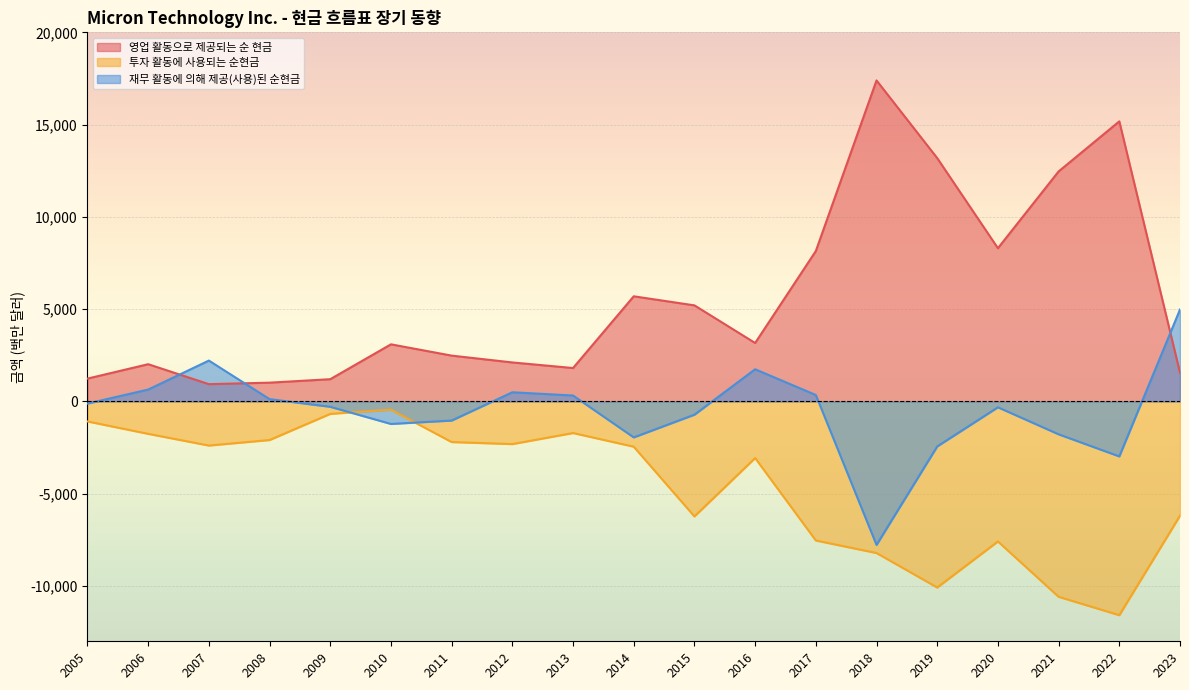

List the labels in order of 투자 활동에 사용되는 순현금 value, smallest first.

2022, 2021, 2019, 2018, 2020, 2017, 2015, 2023, 2016, 2014, 2007, 2012, 2011, 2008, 2006, 2013, 2005, 2009, 2010